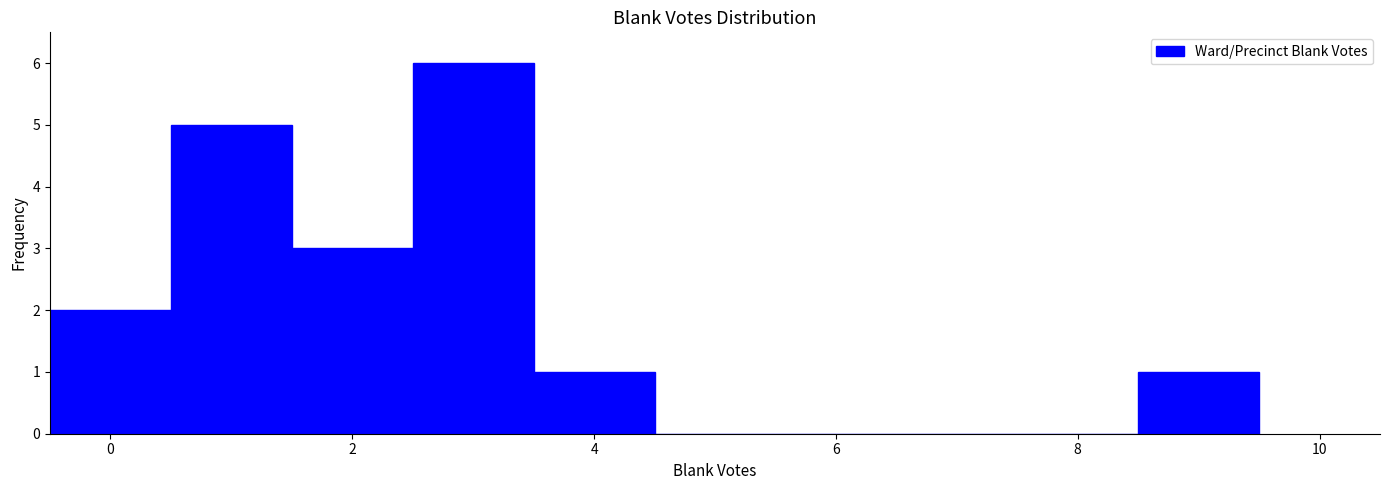

What is the height of the bar covering 2.5 to 3.5 on the x-axis? Neither the bar edges nor the heights are printed on the chart, so give them approximately, as read against the axes.

6